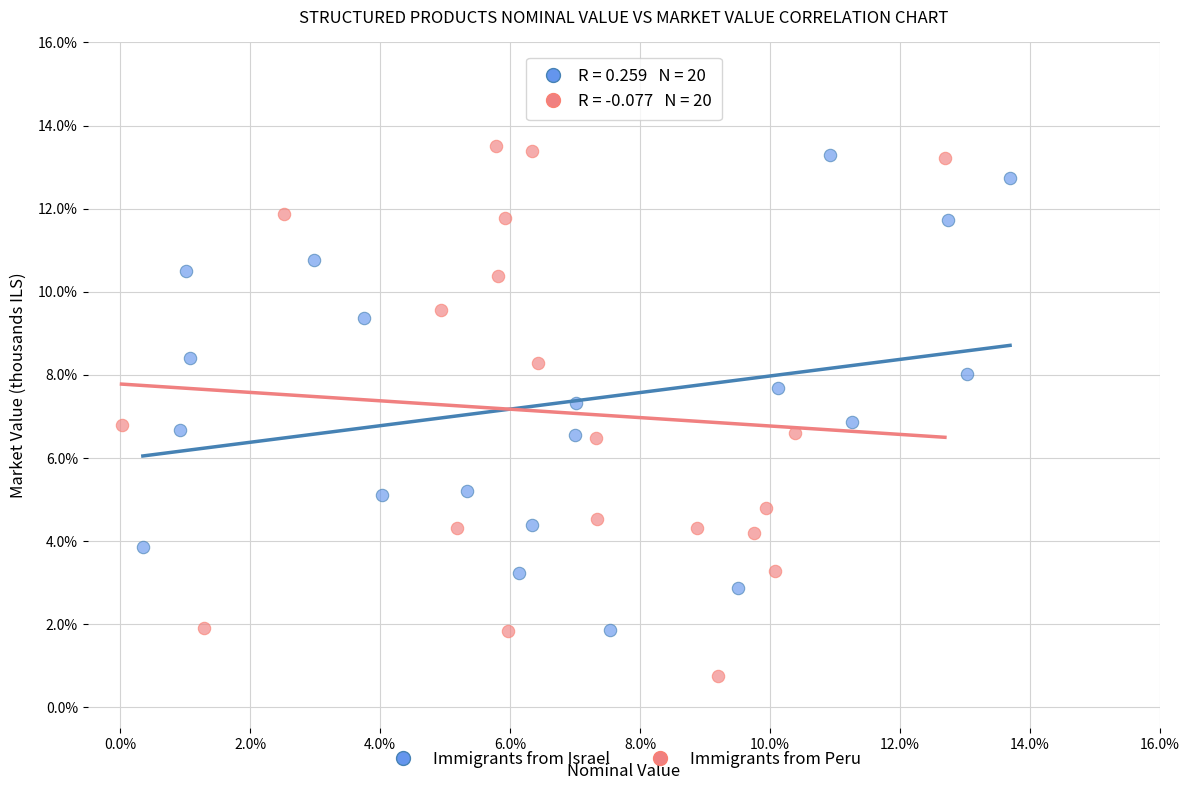

Which series has the largest Y range (max minus min)?

Immigrants from Peru